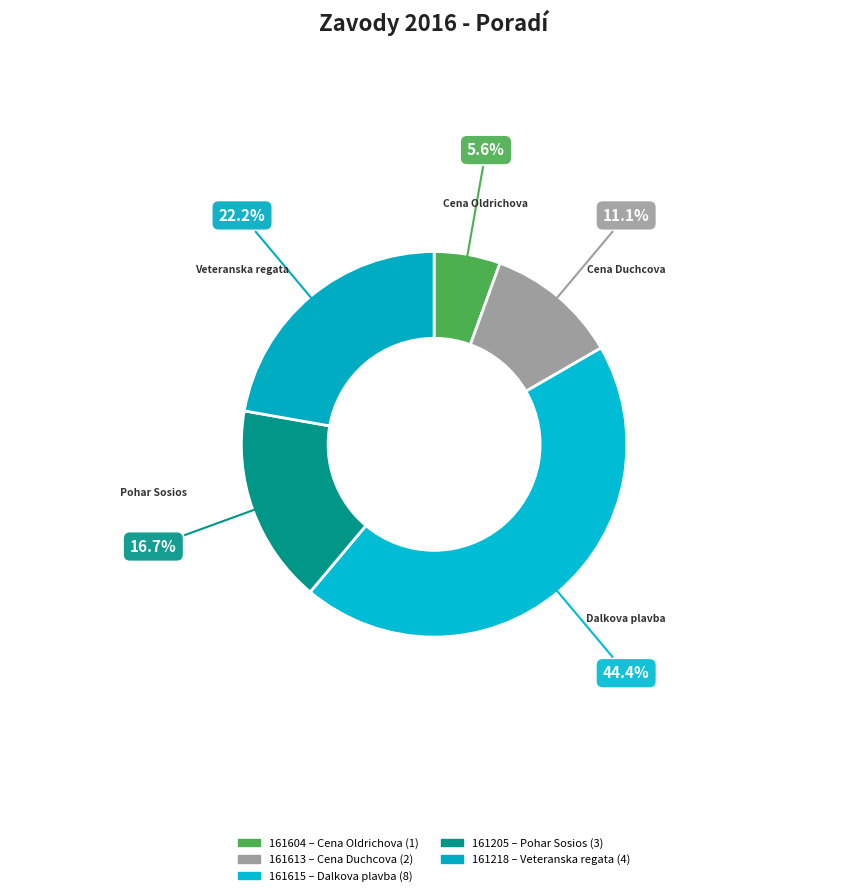

Is Veteranska regata the majority of the pie?

No